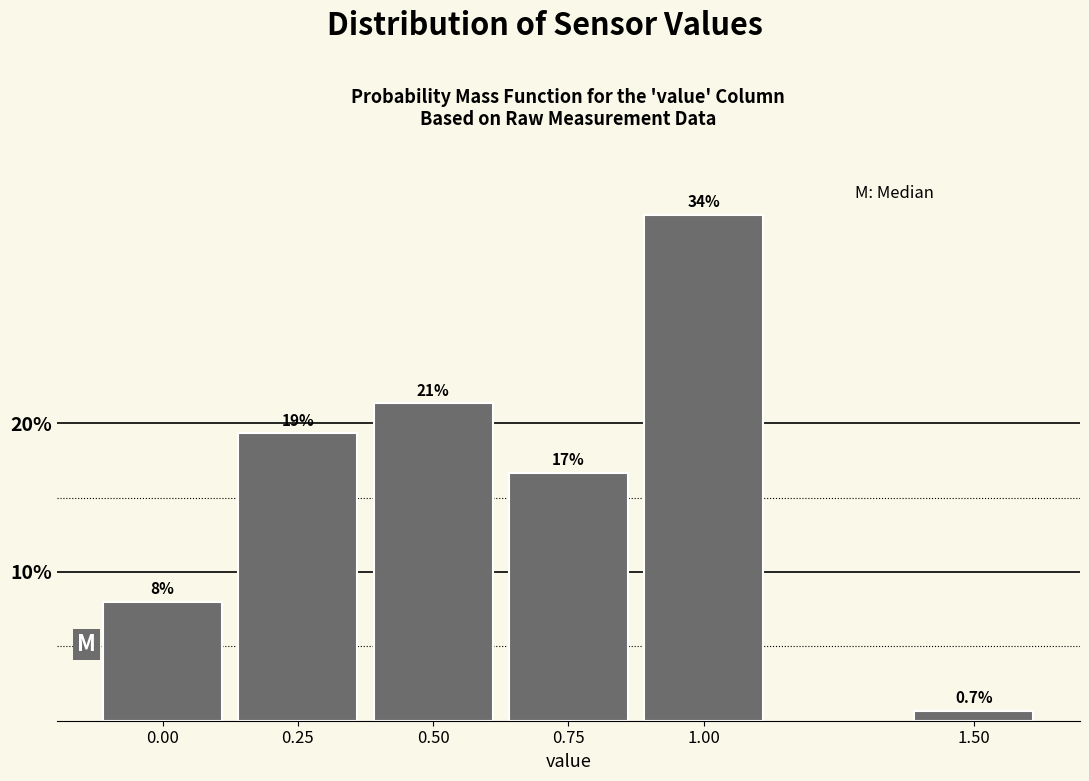

Reading left to right, transcribe all the data shown in this chart.

0.00=8.0	0.25=19.3	0.50=21.3	0.75=16.7	1.00=34.0	1.50=0.7